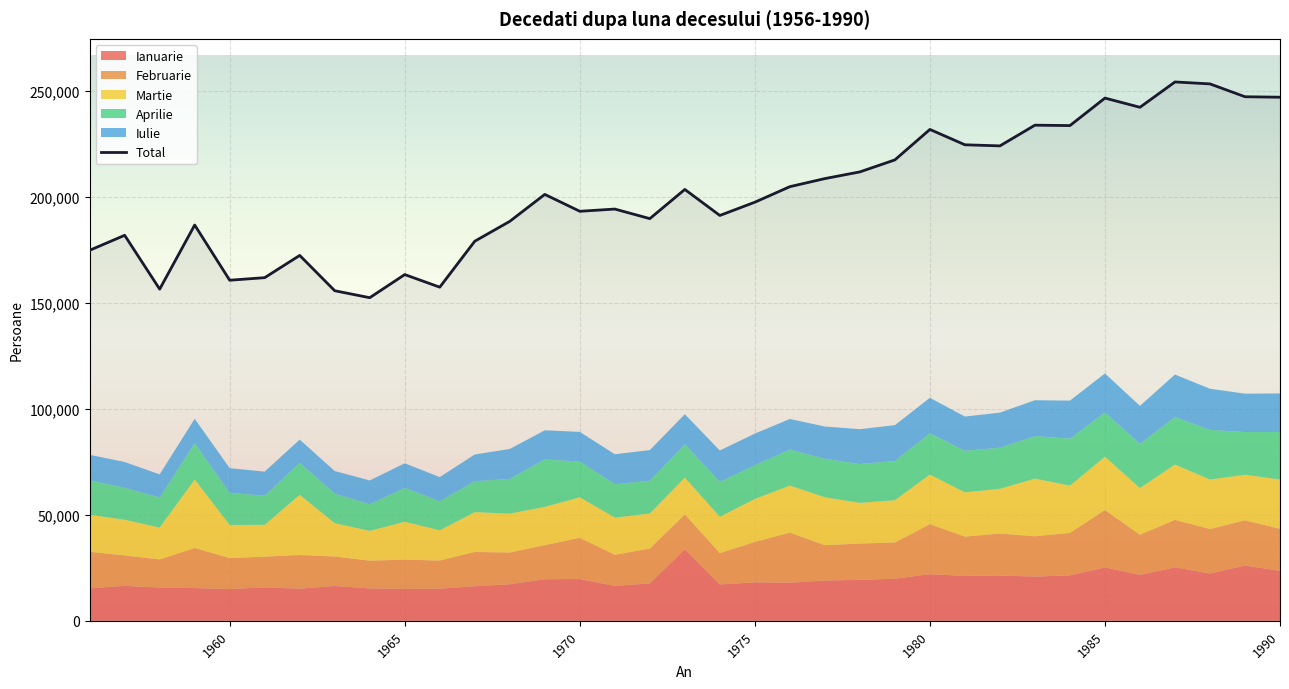

The value of Total at 1980 is 231876. True or false?

True